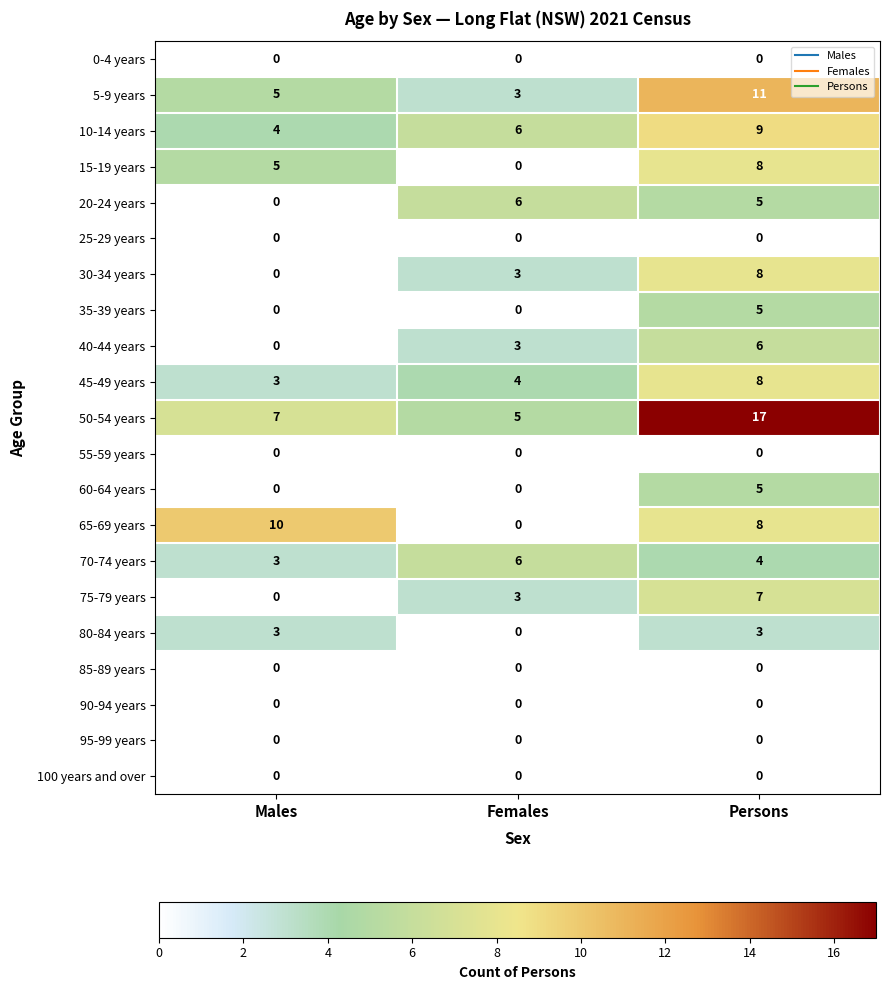

At how many categories does at least one series exceed 1?

3